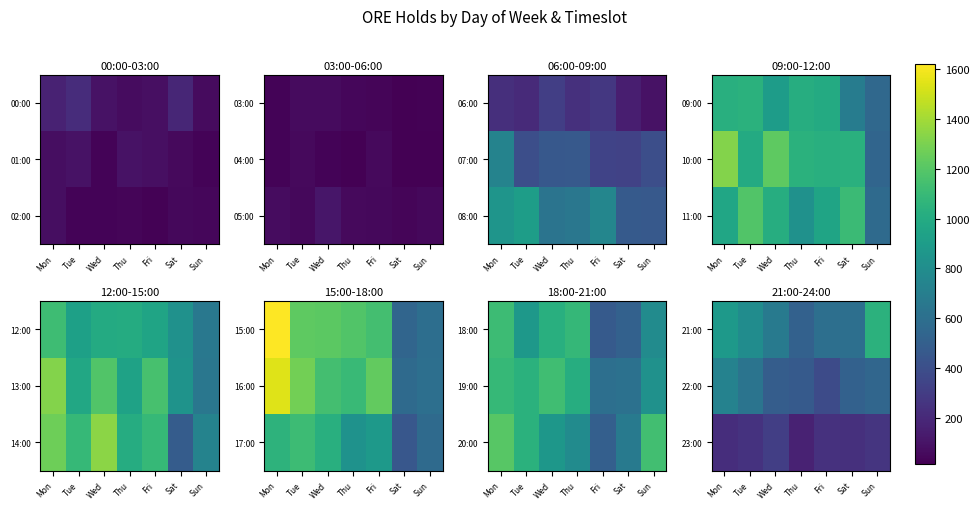

How many distinct data groups are displayed?

3